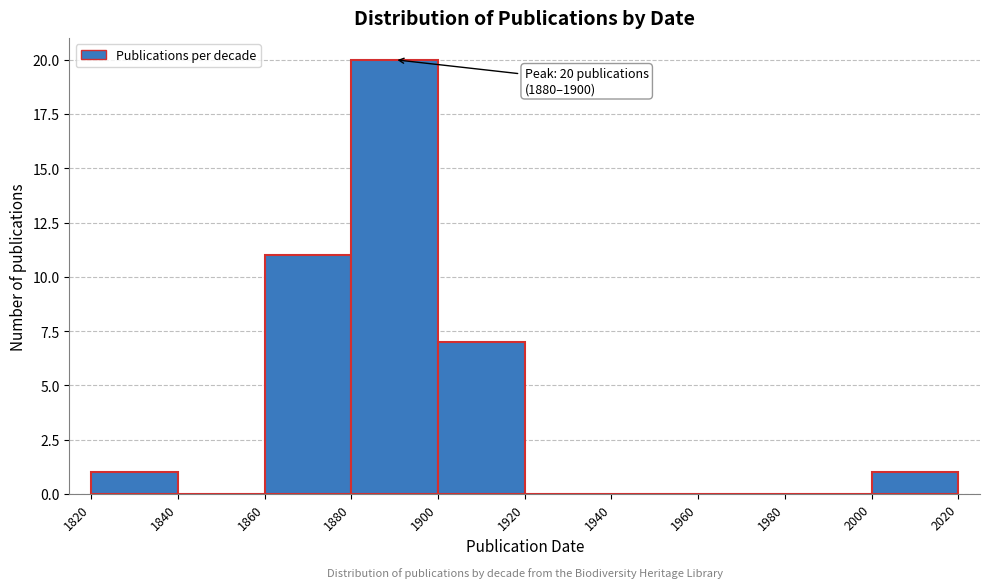

Which range on the x-axis has the tallest bar?

1880 to 1900